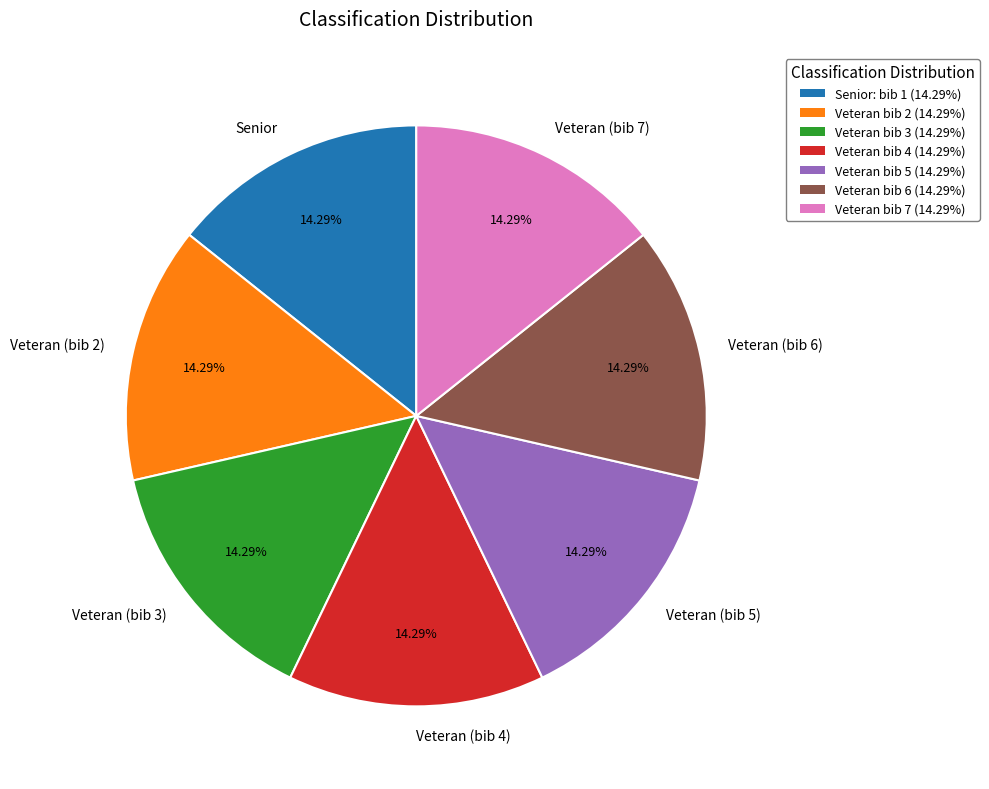

Approximately how many times larger is the value at Veteran (bib 7) compared to Senior?

1.0